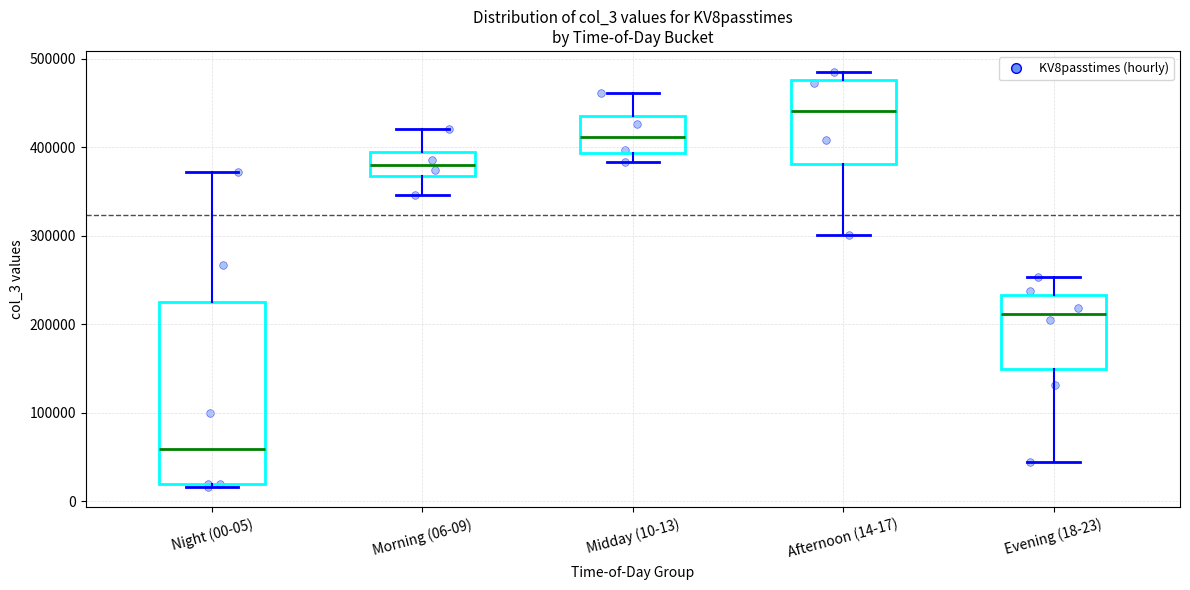

Reading left to right, read every box against the y-axis: the position of its median line, the range the box covers, and the ends of its whiskers. The values are not printed on the chart, so give them approximately, as read against the axis.

Night (00-05): median 60000, box 20000 to 230000, whiskers 20000 (just below the box's lower edge) to 370000
Morning (06-09): median 380000, box 370000 to 390000, whiskers 350000 to 420000
Midday (10-13): median 410000, box 390000 to 440000, whiskers 380000 to 460000
Afternoon (14-17): median 440000, box 380000 to 480000, whiskers 300000 to 490000
Evening (18-23): median 210000, box 150000 to 230000, whiskers 40000 to 250000